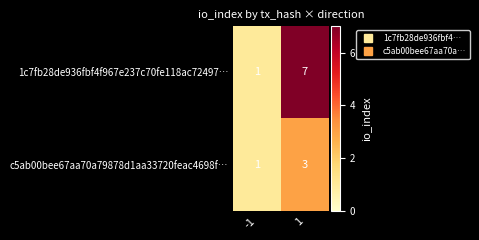

Reading left to right, list all the values displayed in this chart.

1c7fb28de936fbf4f967e237c70fe118ac72497…: -1=1	1=7
c5ab00bee67aa70a79878d1aa33720feac4698f…: -1=1	1=3